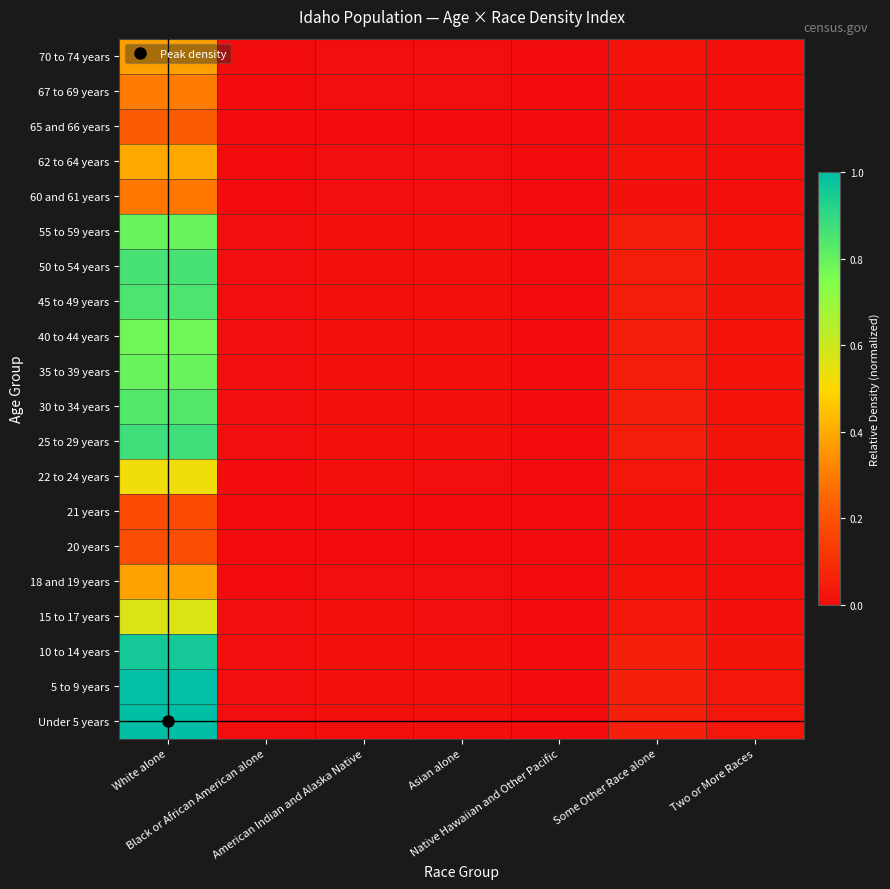

At how many categories does at least one series exceed 0?

7